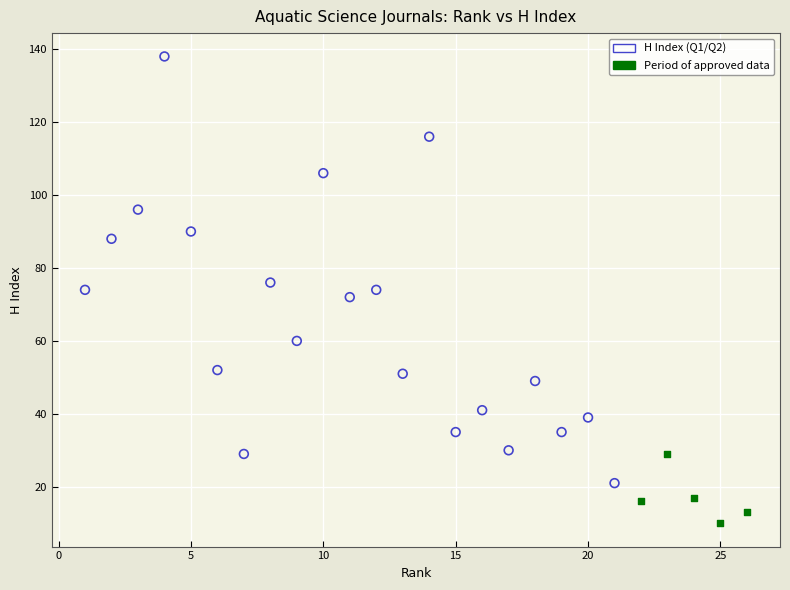

Which series reaches the minimum Y coordinate?

Period of approved data